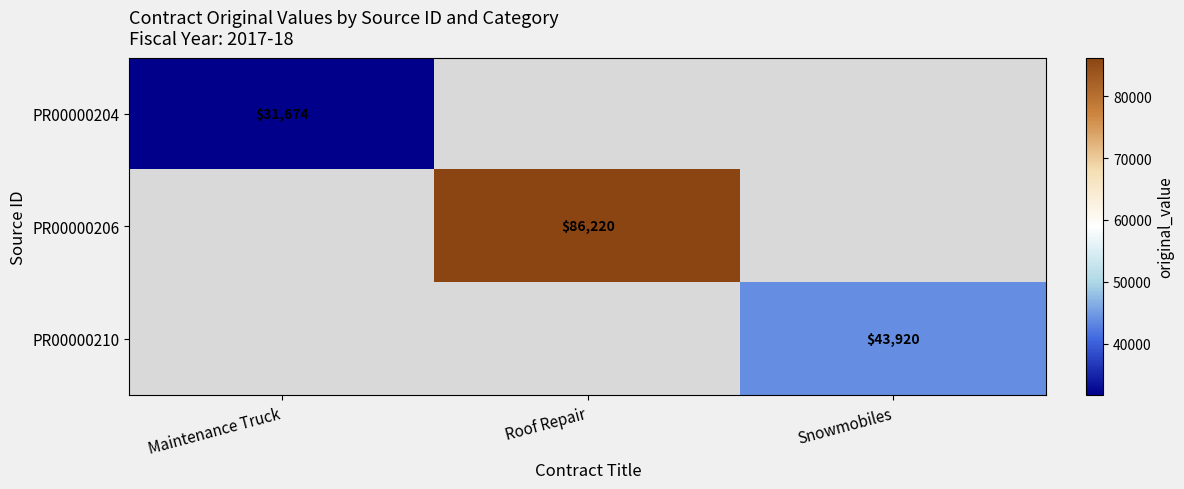

Between Maintenance Truck and Snowmobiles, which is larger?

Snowmobiles